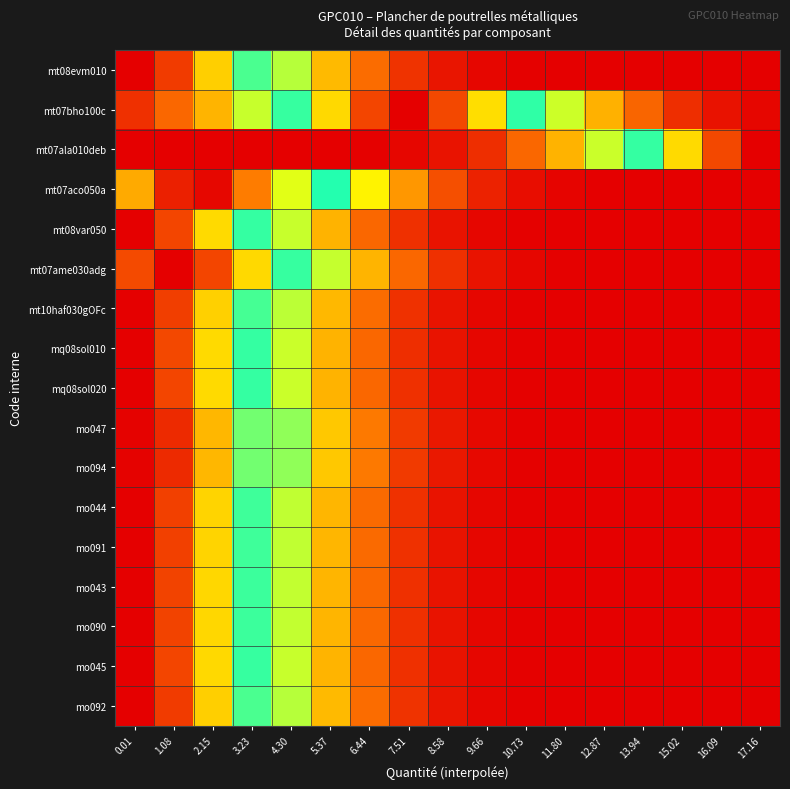

At which category does the chart reach its minimum across all series?

17.16